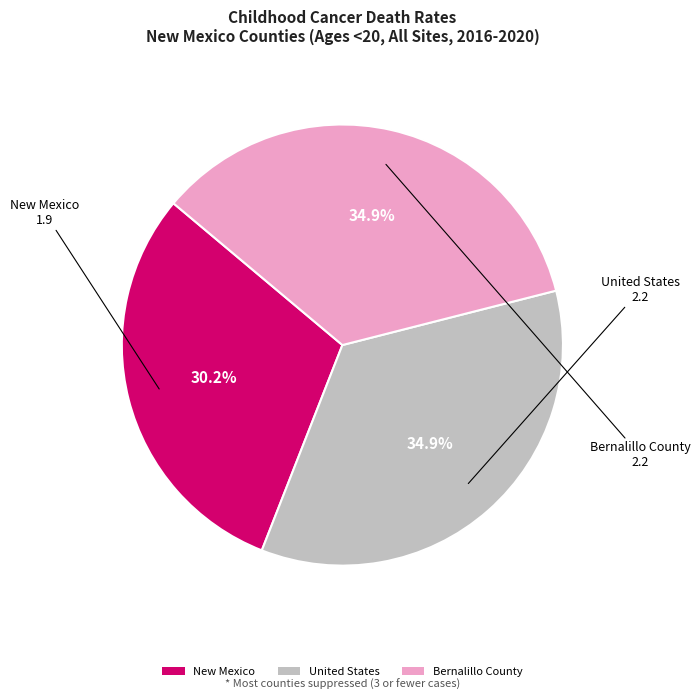

Is there a majority slice in this chart?

No